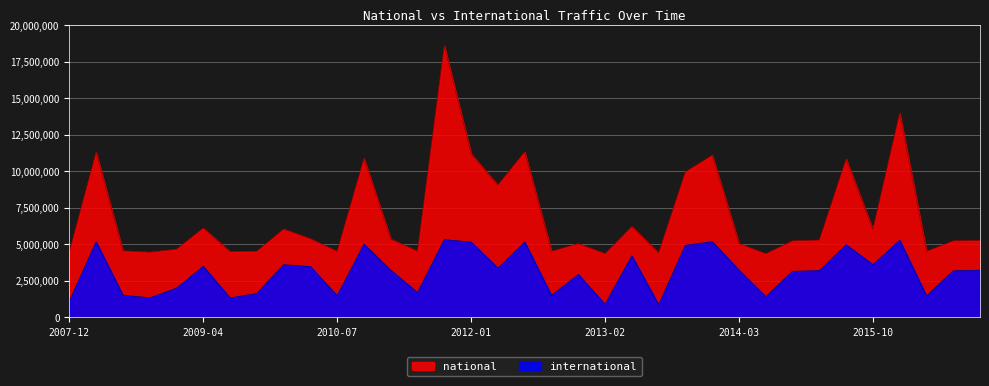

Is the value of international at 2013-09-10 greater than the value of national at 2013-12-20?

No